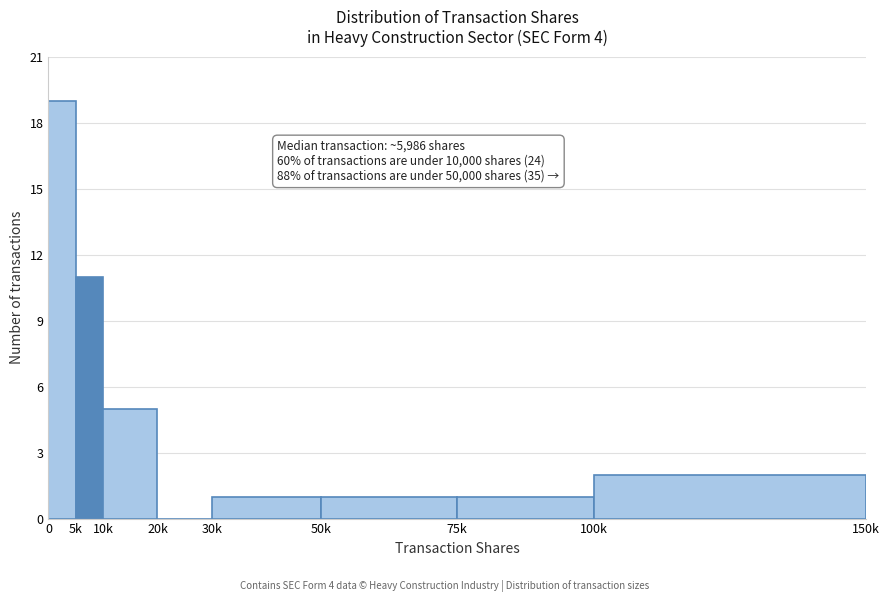

Reading left to right, extract all data points from this chart.

0=19	5k=11	10k=5	20k=0	30k=1	50k=1	75k=1	100k=2